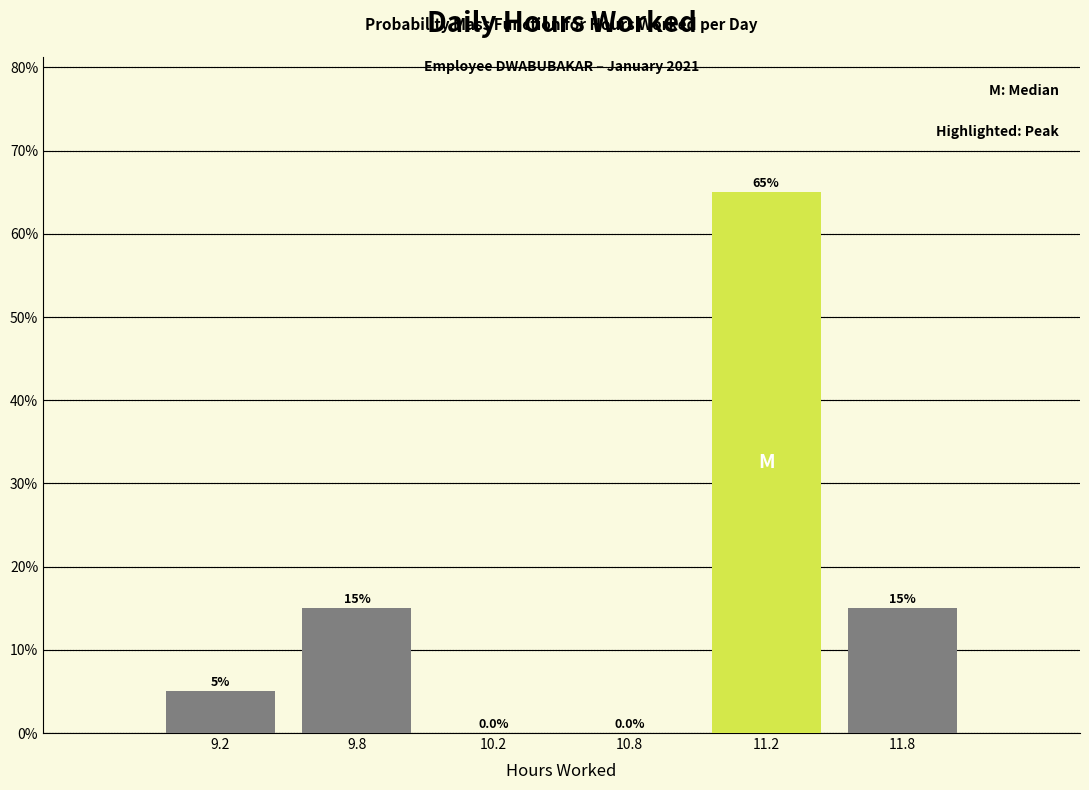

Reading left to right, extract all data points from this chart.

9.2=5	9.8=15	10.2=0	10.8=0	11.2=65	11.8=15